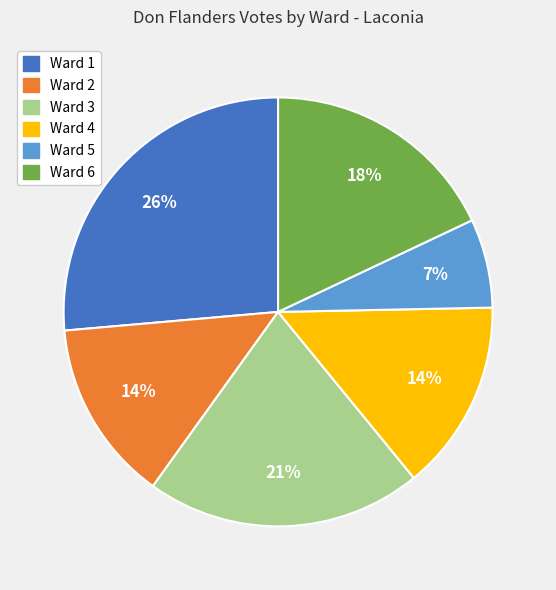

How many segments does this pie chart have?

6